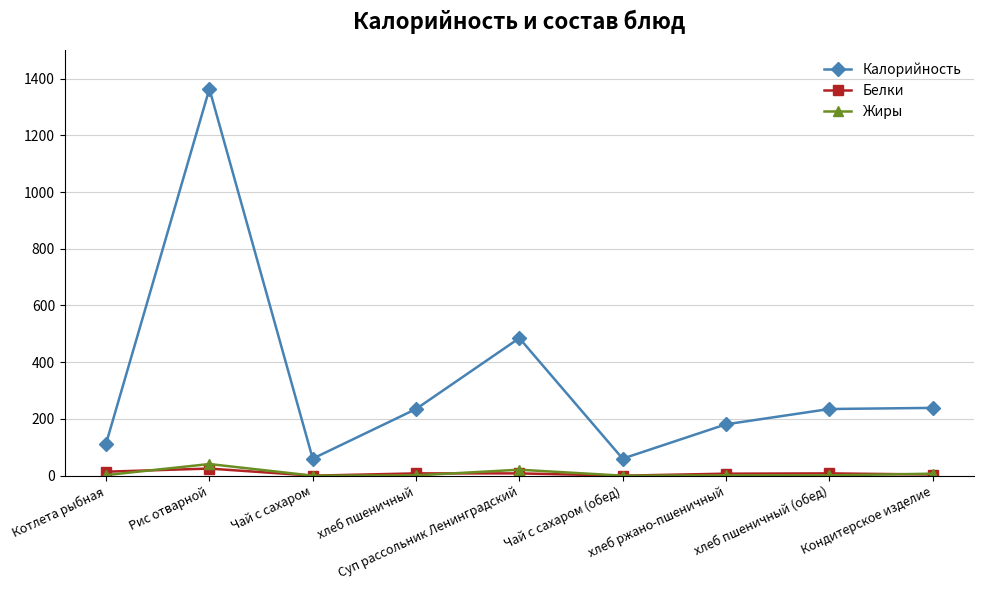

What position from the right is Чай с сахаром?

7